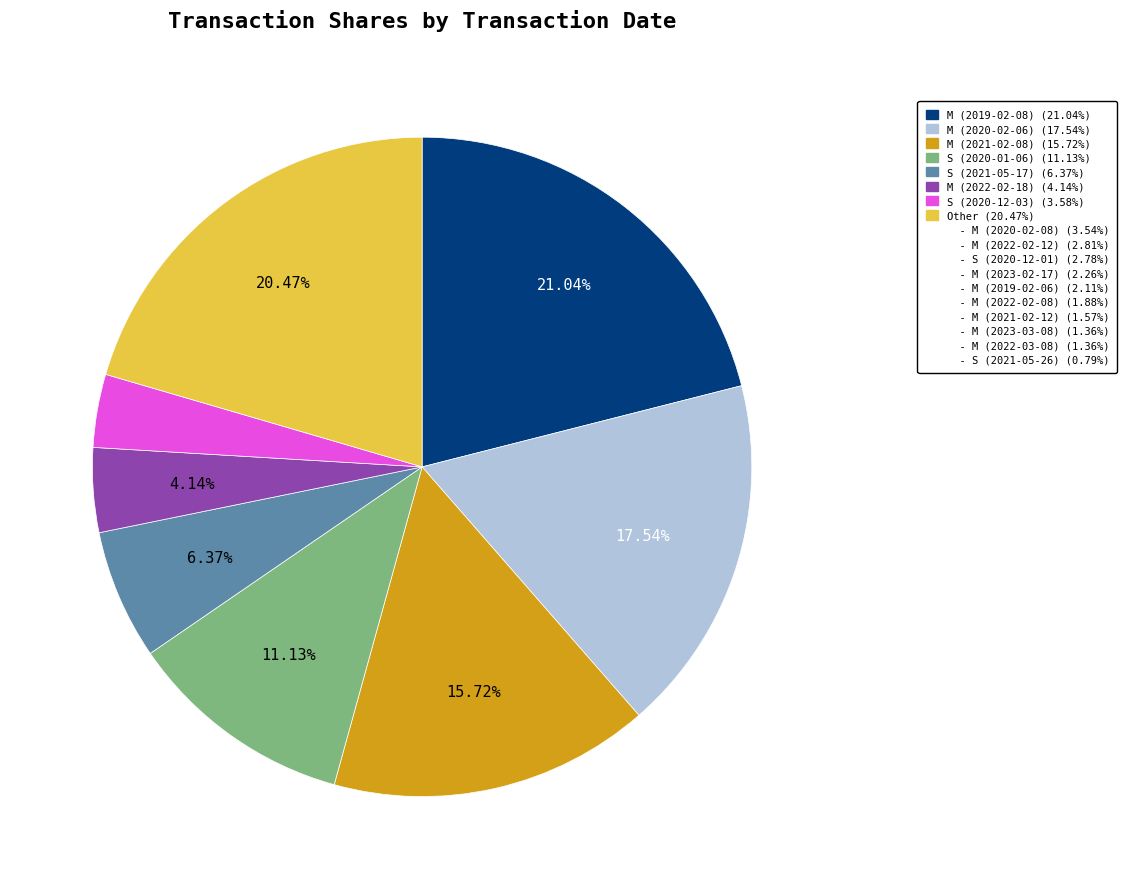

Does any single category account for the majority?

No